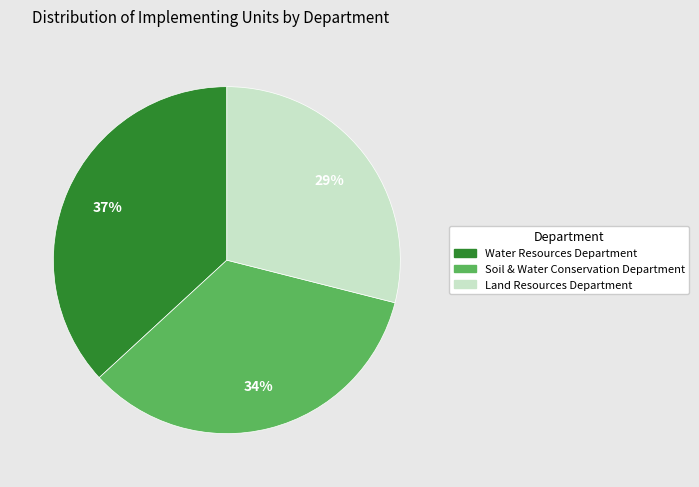

What is the largest slice in the pie chart?

Water Resources Department